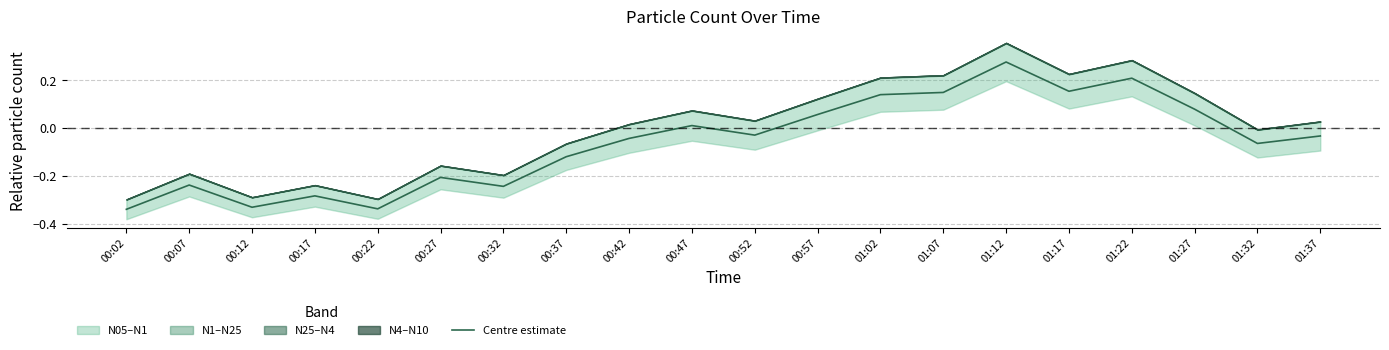

Between 01:17 and 01:27, which is larger?

01:17